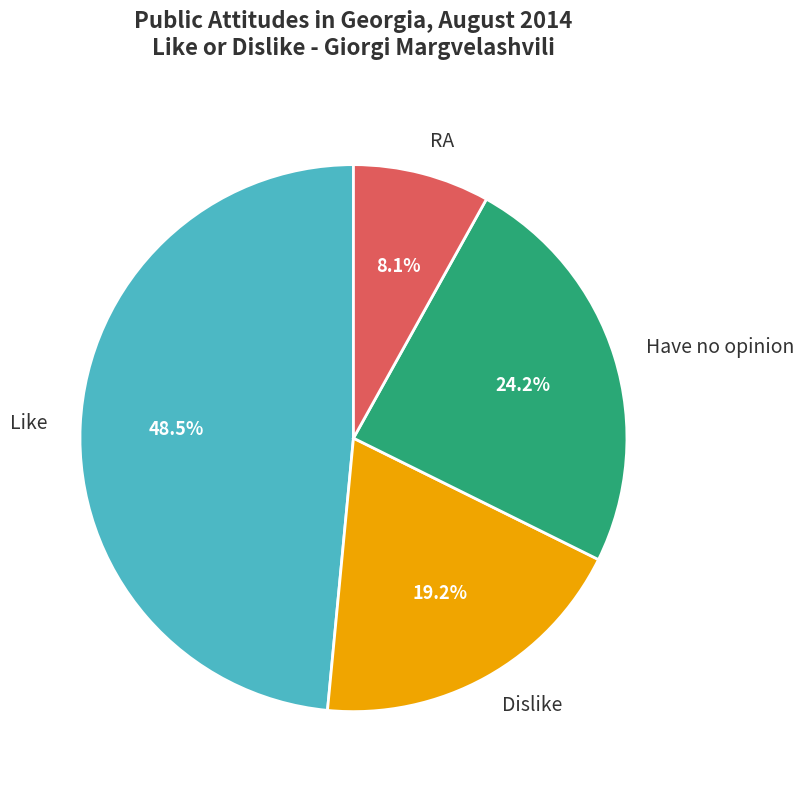

How many segments does this pie chart have?

4